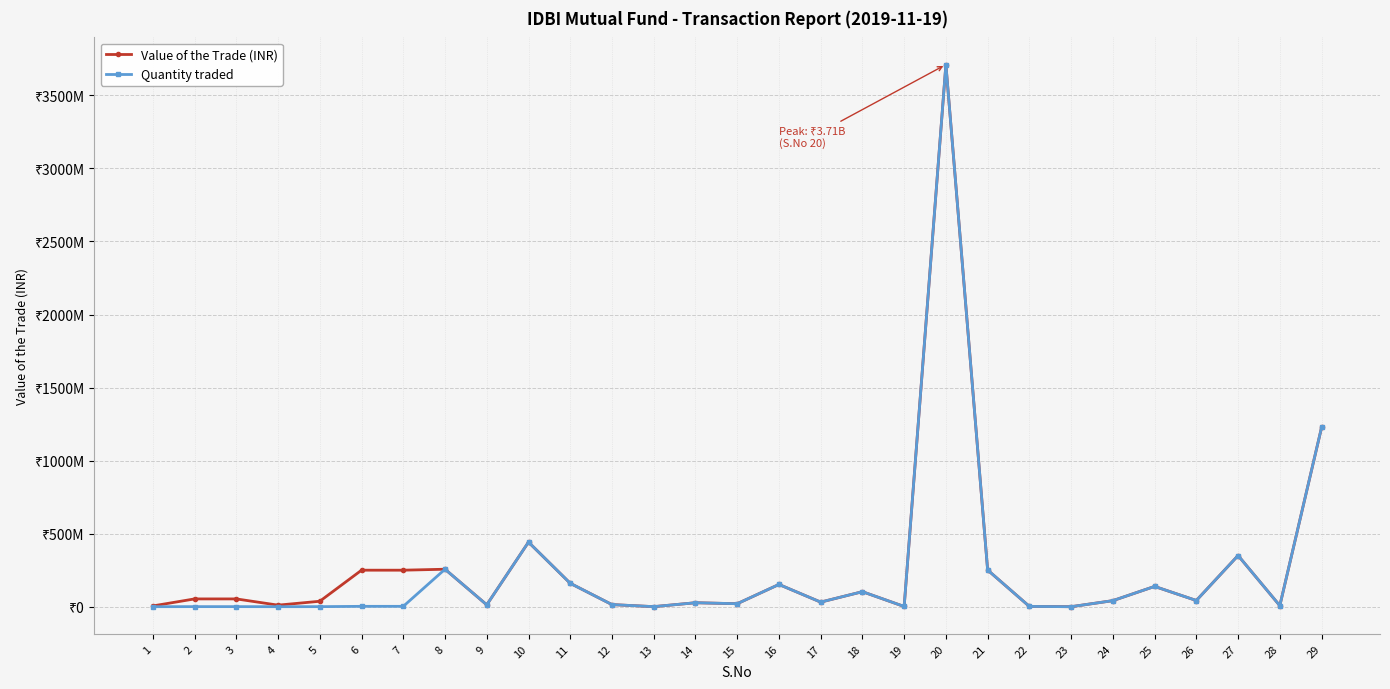

What is the lowest value of the Quantity traded series?

3930.0